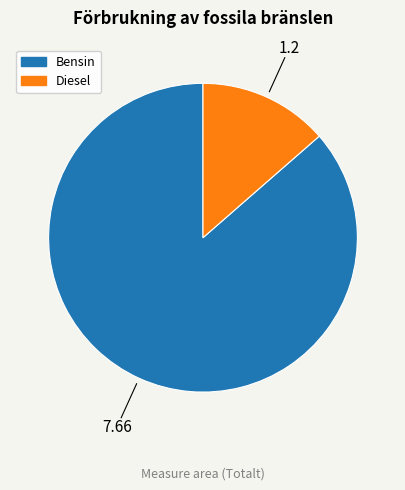

How many segments does this pie chart have?

2